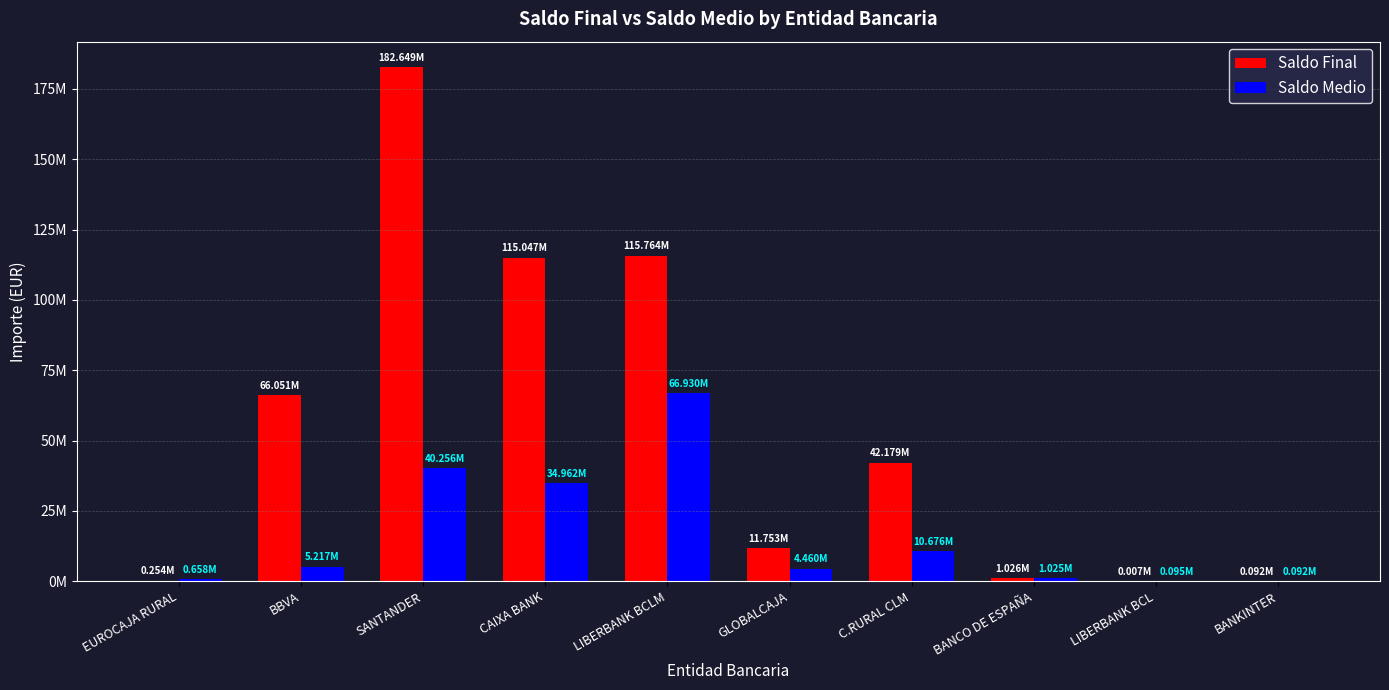

What are all the series names shown in the legend?

Saldo Final, Saldo Medio